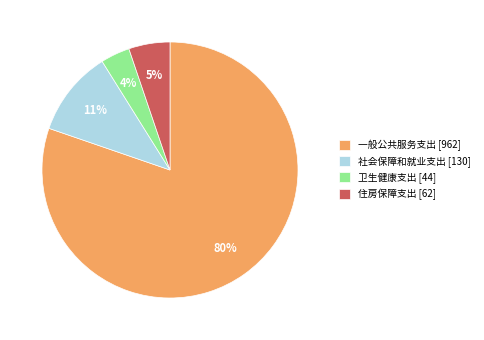

To the nearest percent, what portion does 住房保障支出 represent?

5%